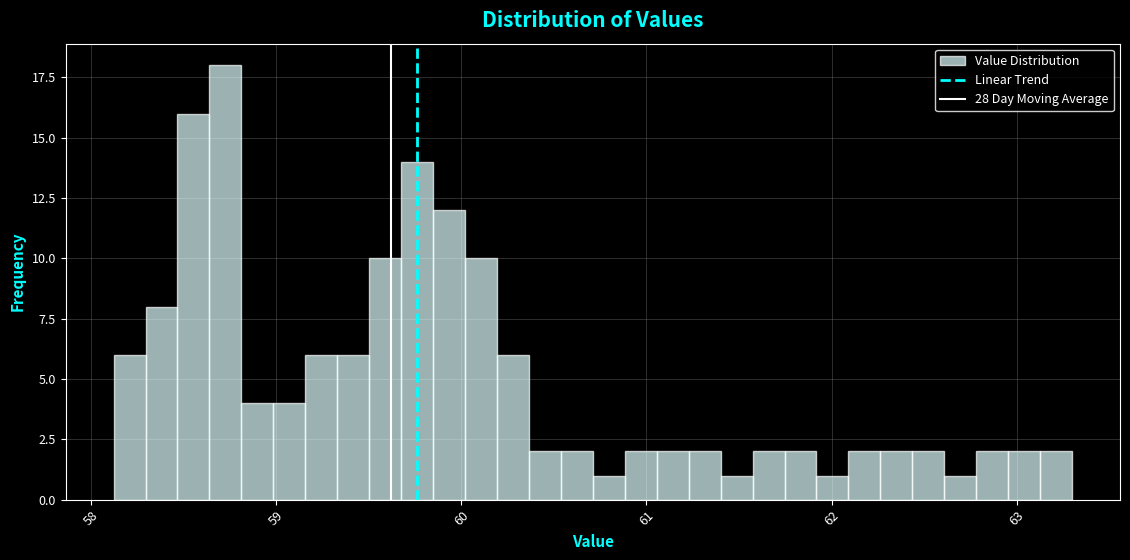

Around what value on the x-axis is the tallest bar? Give the approximate position of its centre, as read against the axis.

58.7